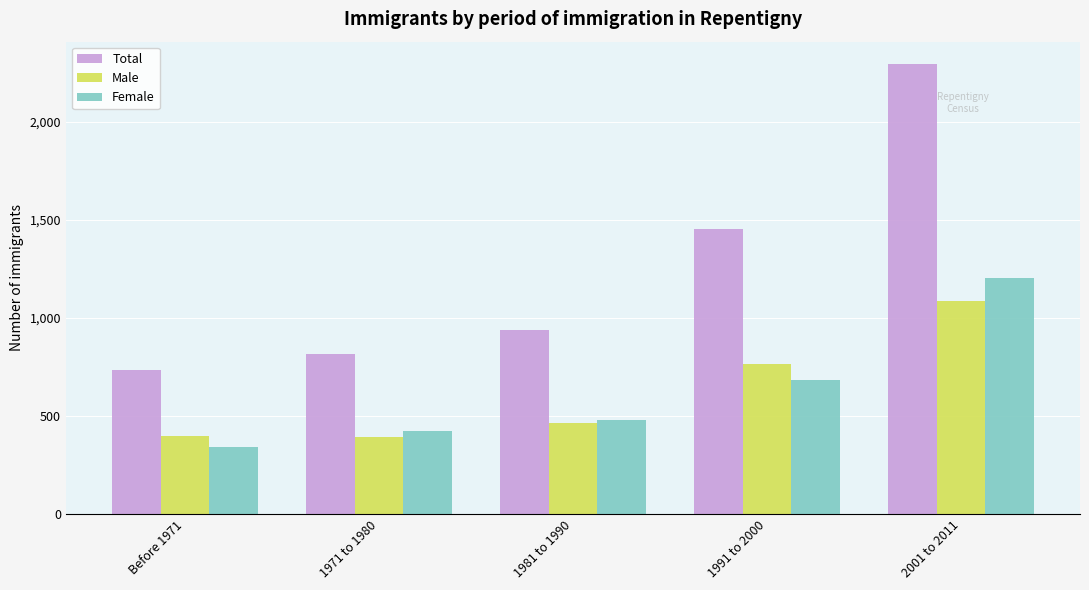

List the series in order of their peak value, highest first.

Total, Female, Male